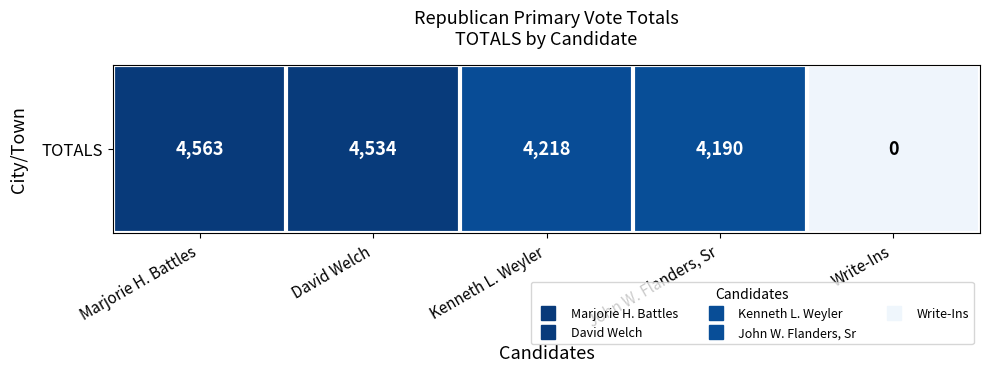

Is it true that the value at David Welch is 4534?

True